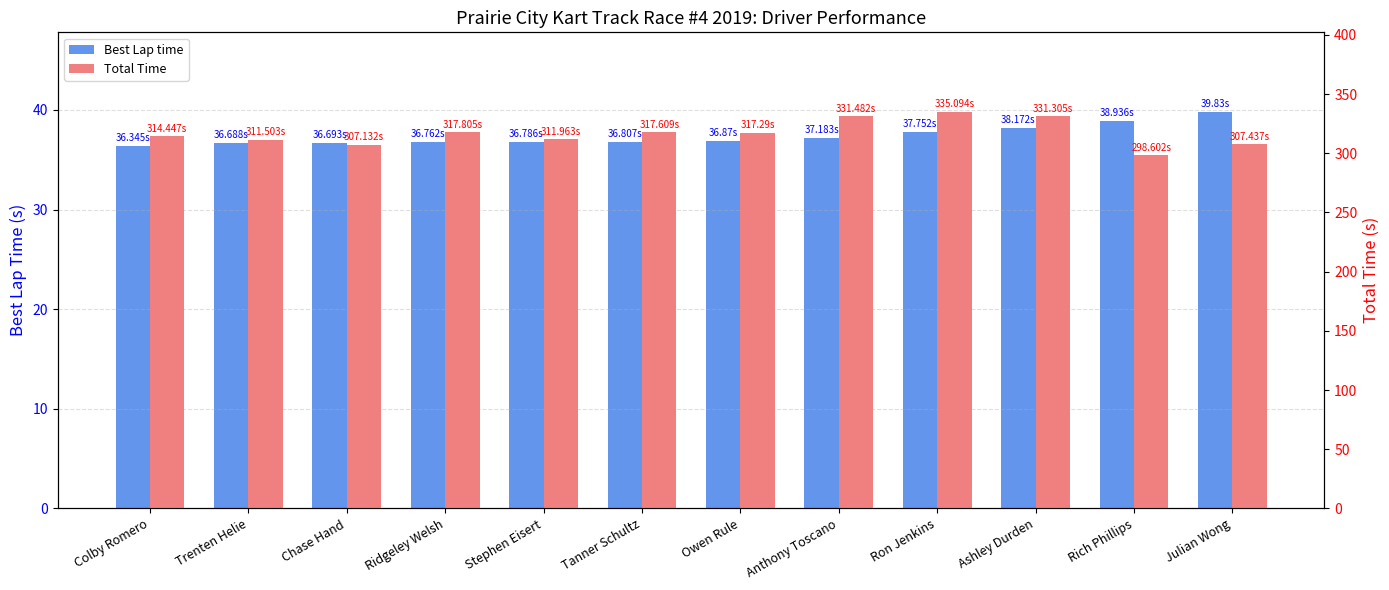

What is the label of the 7th bar from the left?

Owen Rule